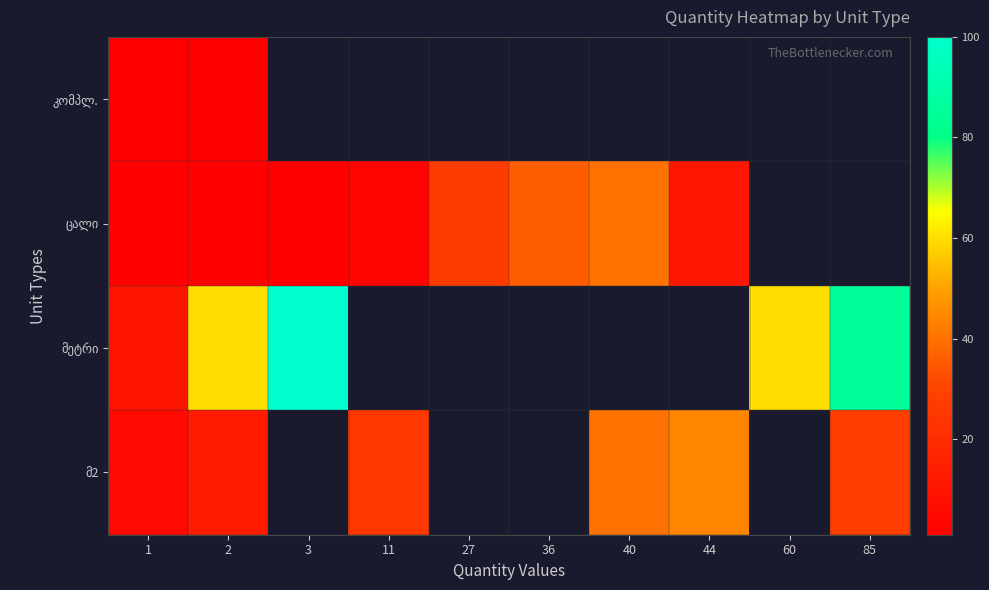

Which has a higher value, 44 or 27?

27